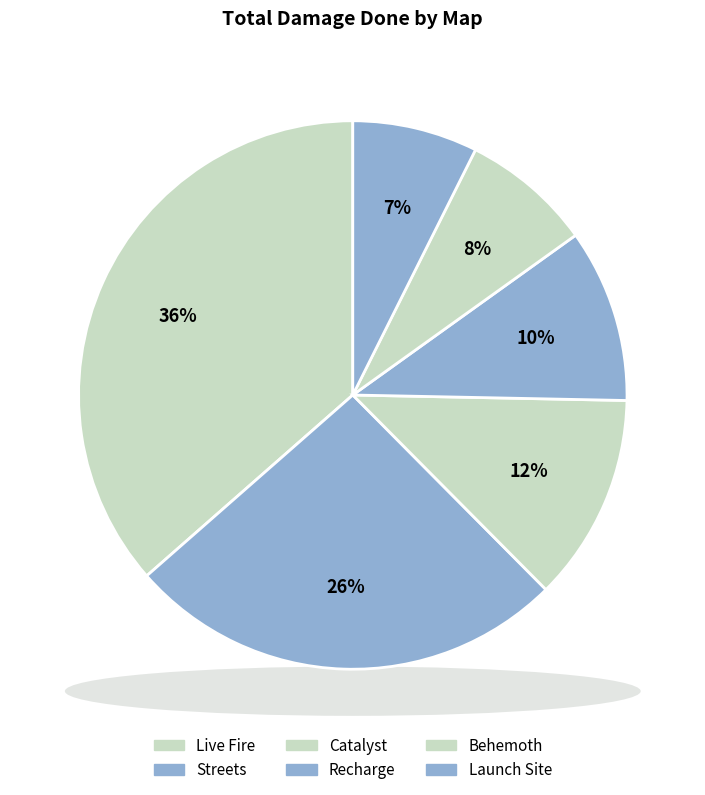

Does Live Fire represent more than half of the total?

No